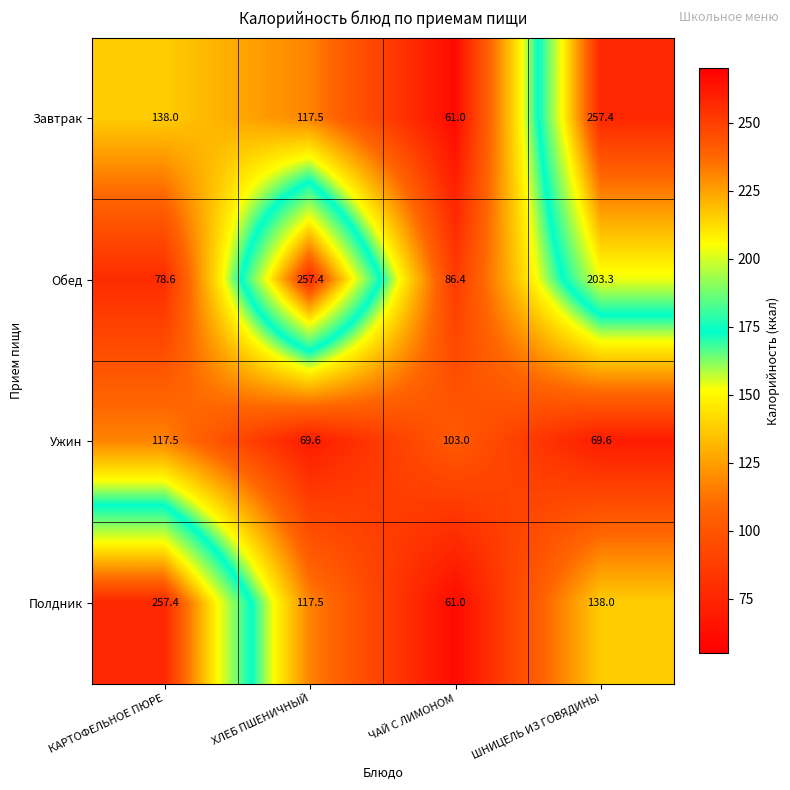

Reading left to right, what are all the values shown in this chart?

Завтрак: КАРТОФЕЛЬНОЕ ПЮРЕ=138.0	ХЛЕБ ПШЕНИЧНЫЙ=117.5	ЧАЙ С ЛИМОНОМ=61.0	ШНИЦЕЛЬ ИЗ ГОВЯДИНЫ=257.4
Обед: КАРТОФЕЛЬНОЕ ПЮРЕ=78.6	ХЛЕБ ПШЕНИЧНЫЙ=257.4	ЧАЙ С ЛИМОНОМ=86.4	ШНИЦЕЛЬ ИЗ ГОВЯДИНЫ=203.3
Ужин: КАРТОФЕЛЬНОЕ ПЮРЕ=117.5	ХЛЕБ ПШЕНИЧНЫЙ=69.6	ЧАЙ С ЛИМОНОМ=103.0	ШНИЦЕЛЬ ИЗ ГОВЯДИНЫ=69.6
Полдник: КАРТОФЕЛЬНОЕ ПЮРЕ=257.4	ХЛЕБ ПШЕНИЧНЫЙ=117.5	ЧАЙ С ЛИМОНОМ=61.0	ШНИЦЕЛЬ ИЗ ГОВЯДИНЫ=138.0